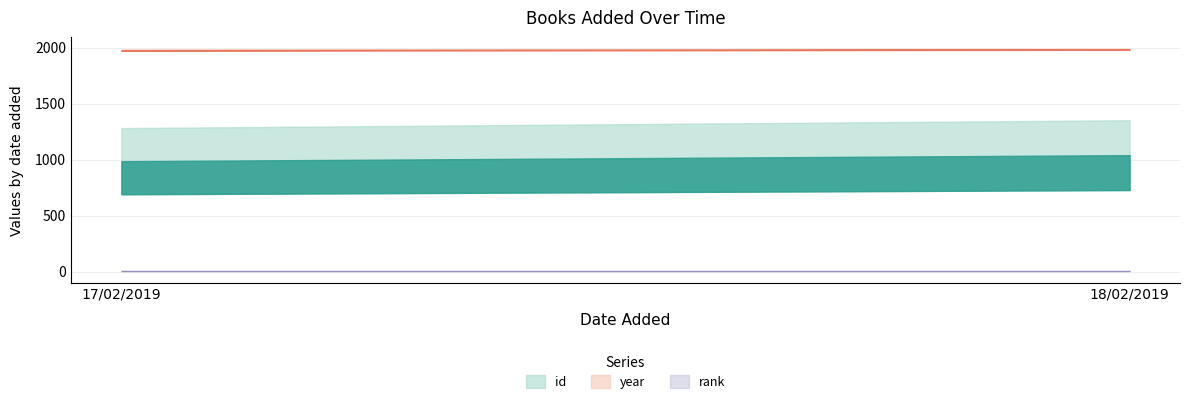

Reading right to left, what are all the values shown in this chart?

id: 1039	985
year: 1985	1977
rank: 1	1